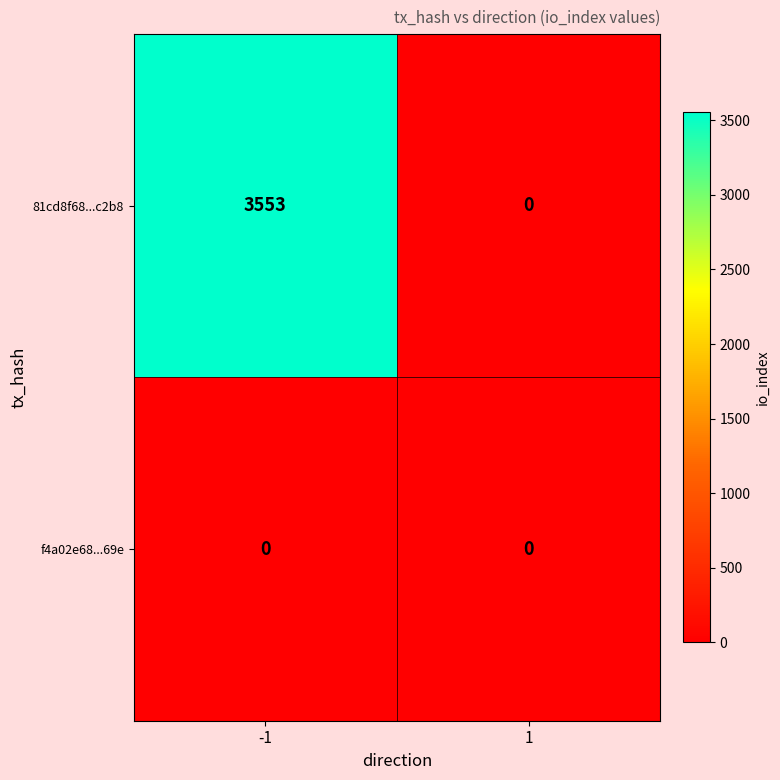

Which series has the largest range (max minus min)?

81cd8f68...c2b8